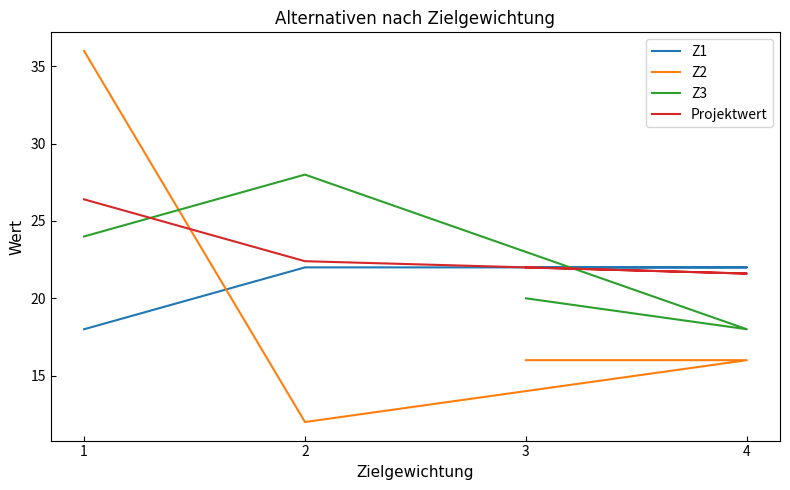

List the labels in order of Z2 value, largest first.

1, 3, 4, 2